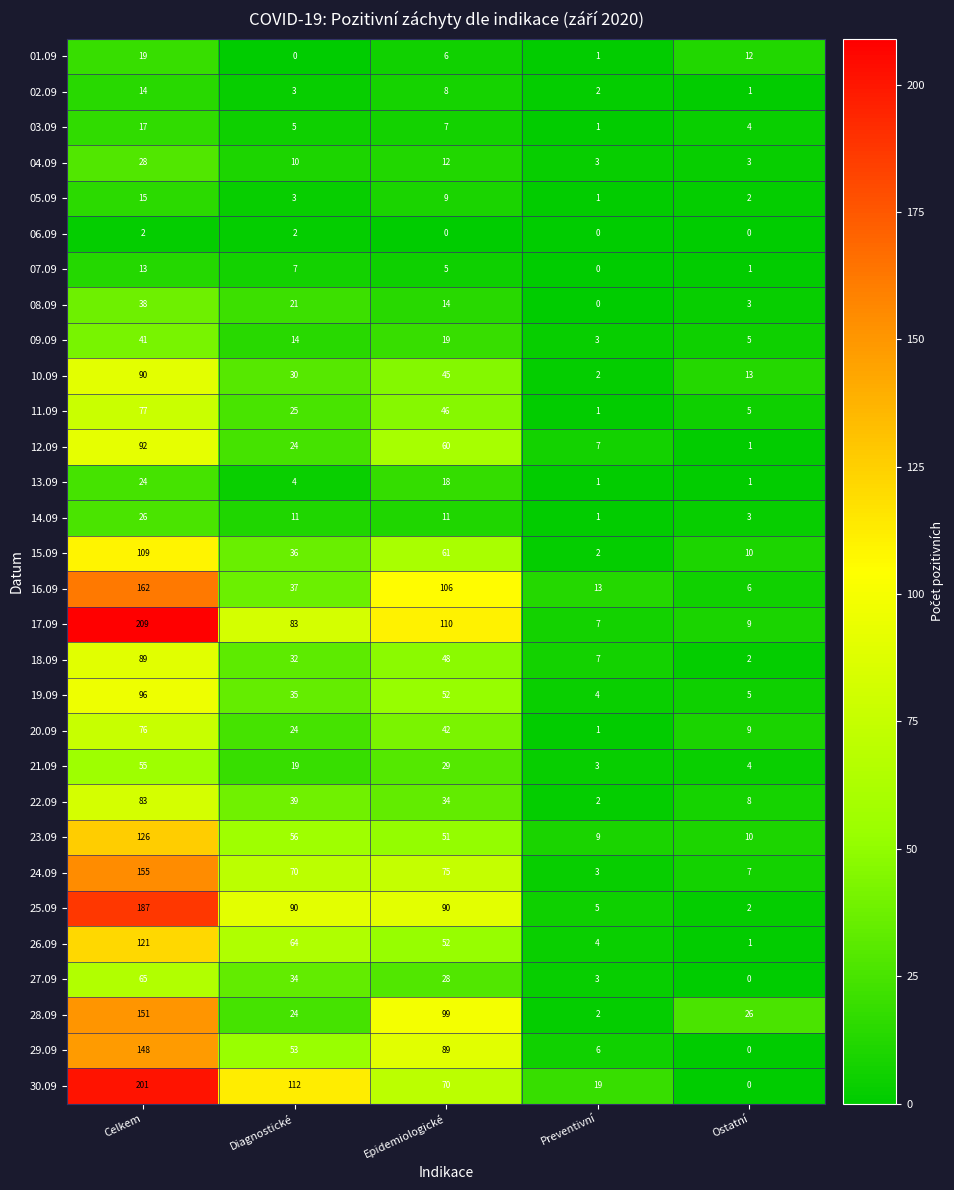

What is the highest value of the 12.09 series?

92